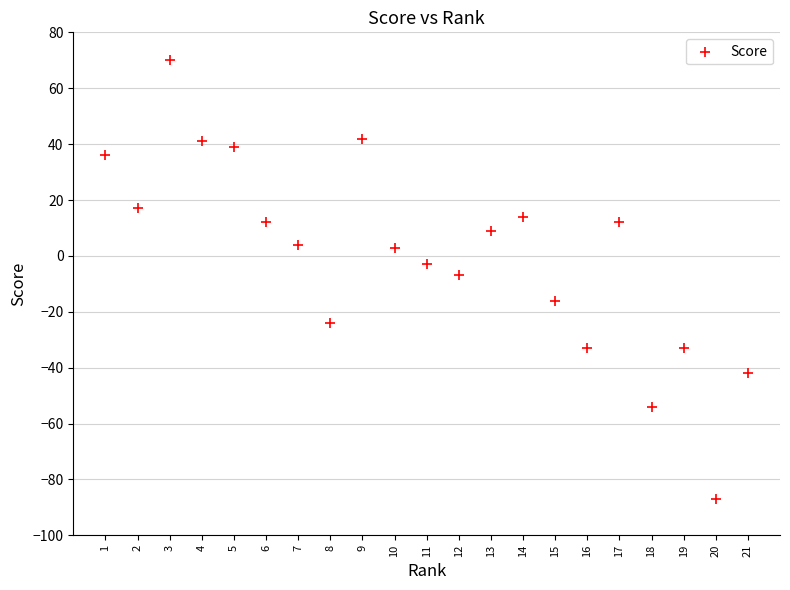

What is the range of X values (max minus min)?

20